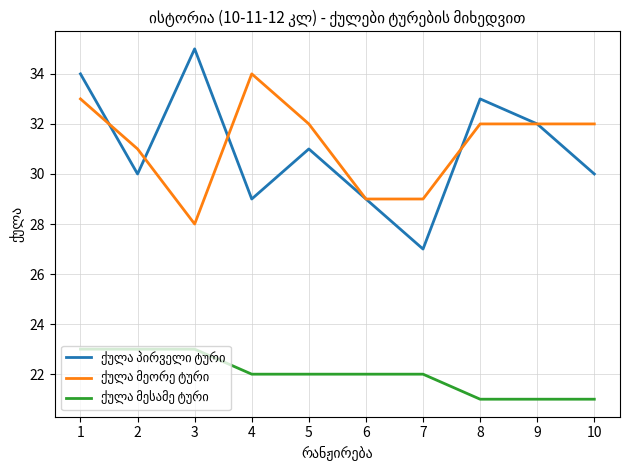

What is the greatest value displayed?

35